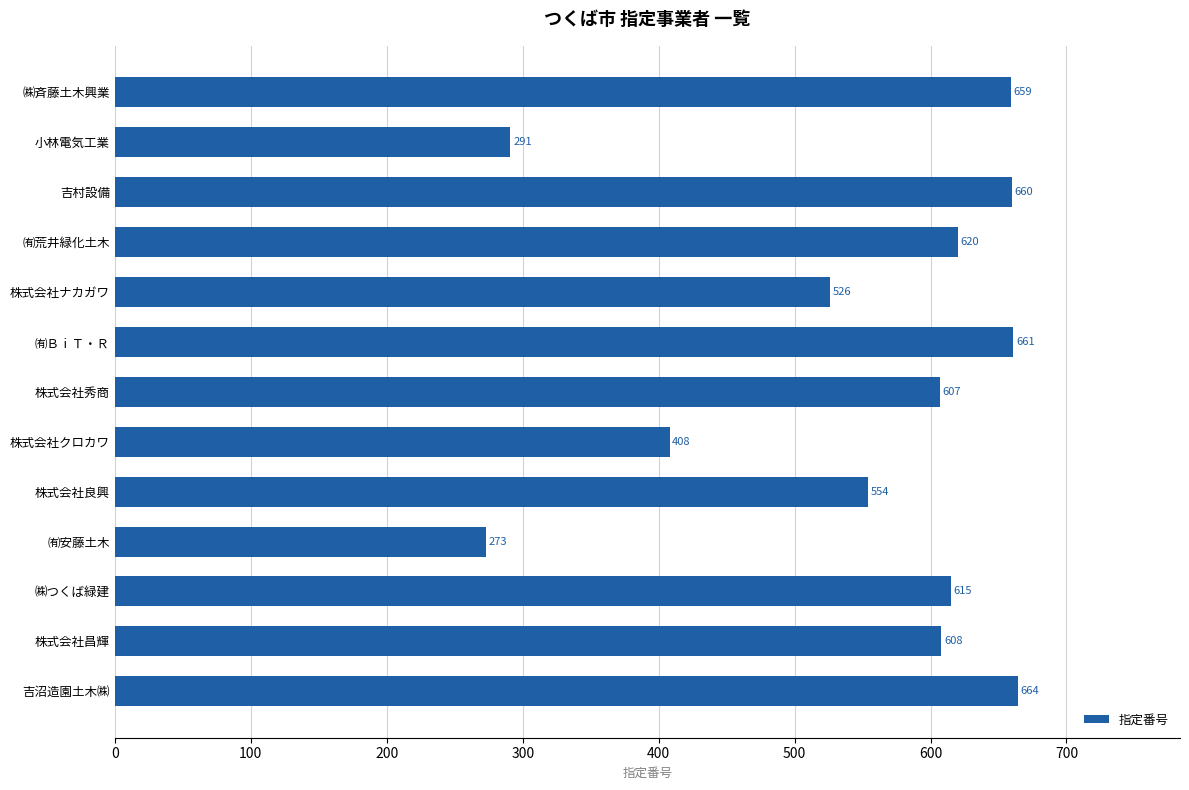

The chart shows a value of 554 at 株式会社良興. True or false?

True